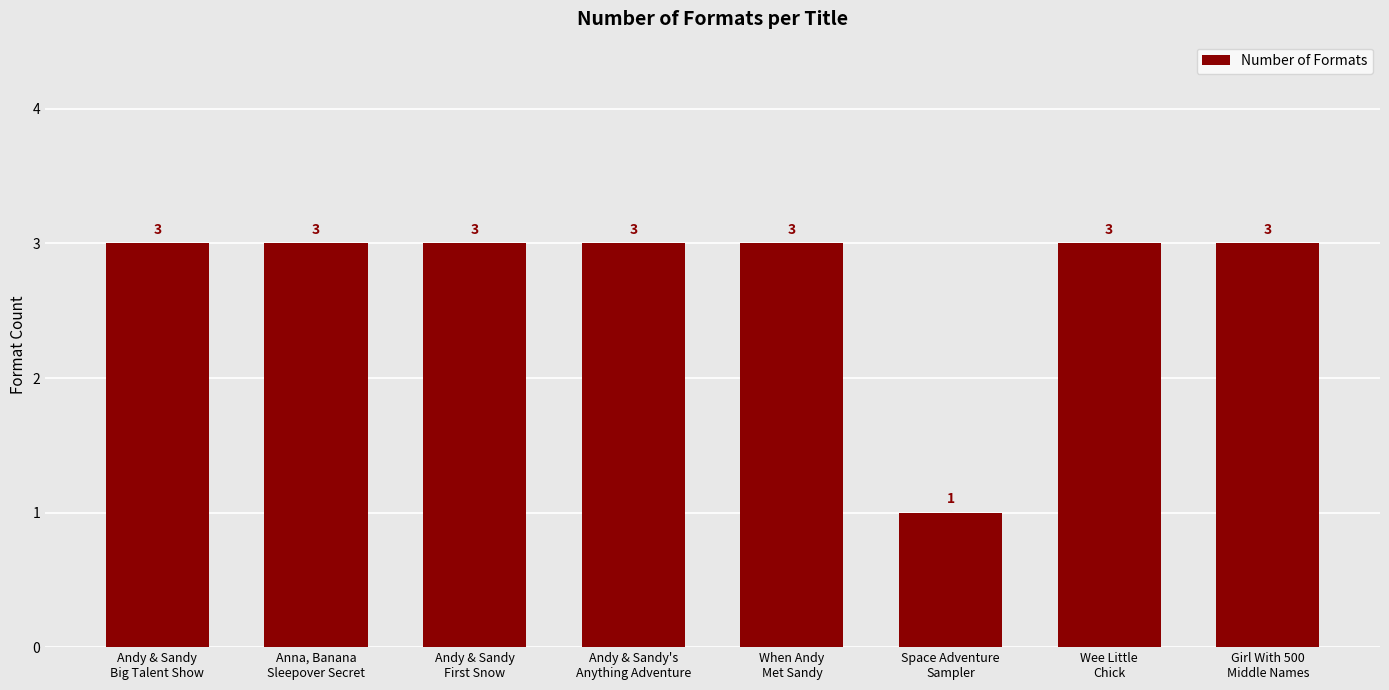

Reading left to right, list all the values displayed in this chart.

Andy & Sandy
Big Talent Show=3	Anna, Banana
Sleepover Secret=3	Andy & Sandy
First Snow=3	Andy & Sandy's
Anything Adventure=3	When Andy
Met Sandy=3	Space Adventure
Sampler=1	Wee Little
Chick=3	Girl With 500
Middle Names=3